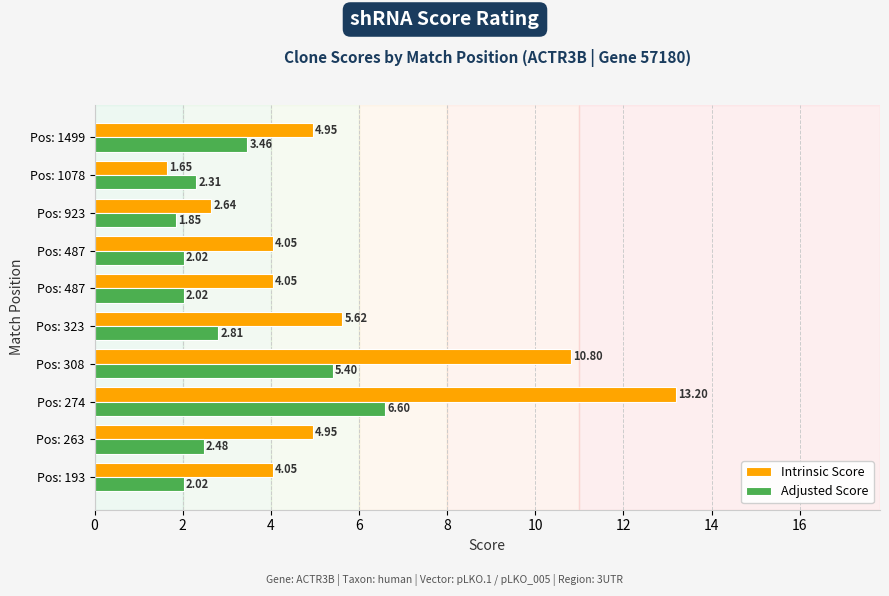

What are all the series names shown in the legend?

Intrinsic Score, Adjusted Score